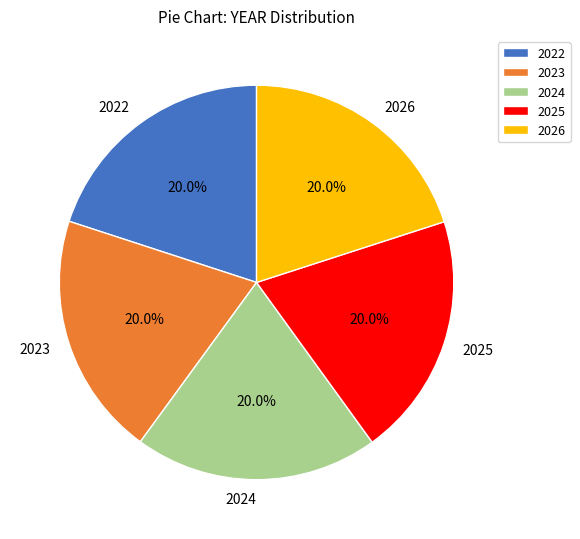

To the nearest percent, what percentage of the pie is 2026?

20%